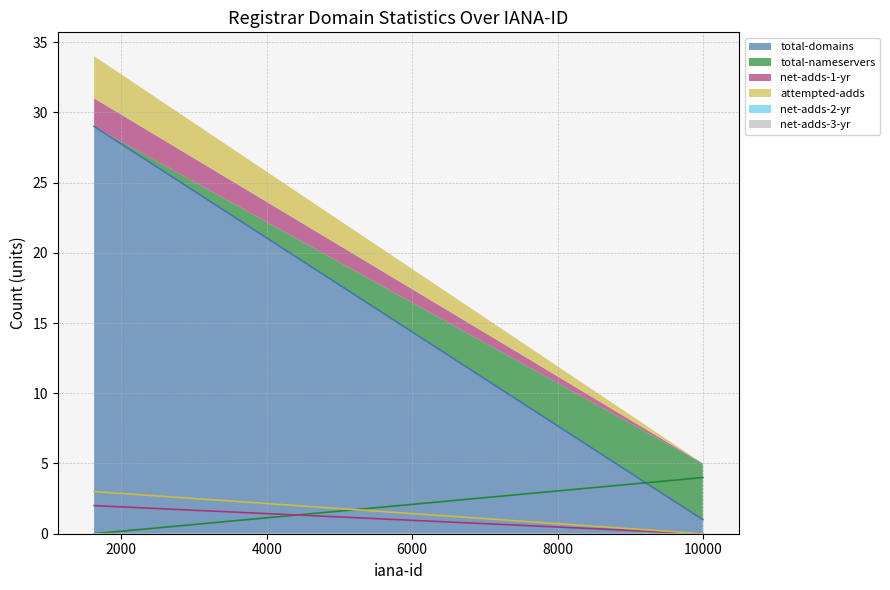

Does the chart have visible grid lines?

Yes